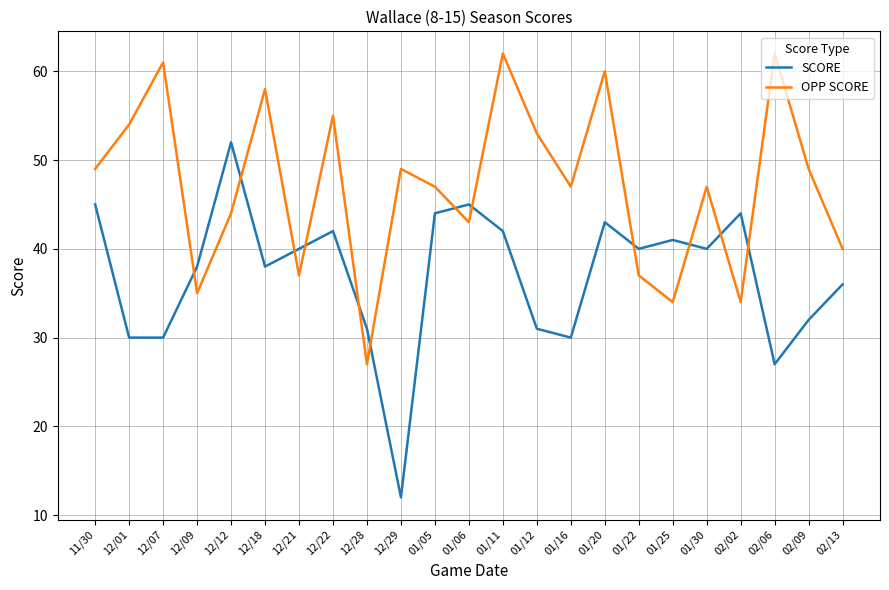

True or false: SCORE and OPP SCORE intersect in this chart.

True